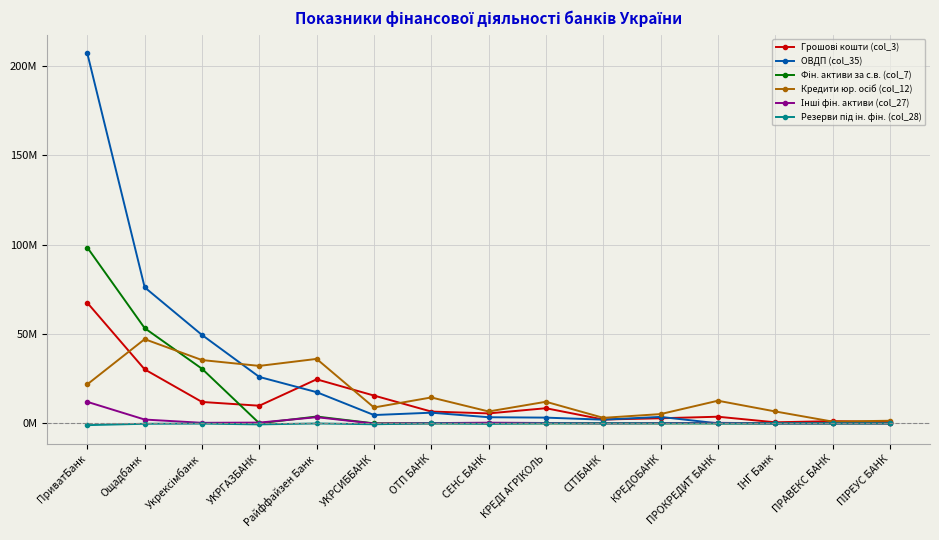

How many series are shown in this chart?

6